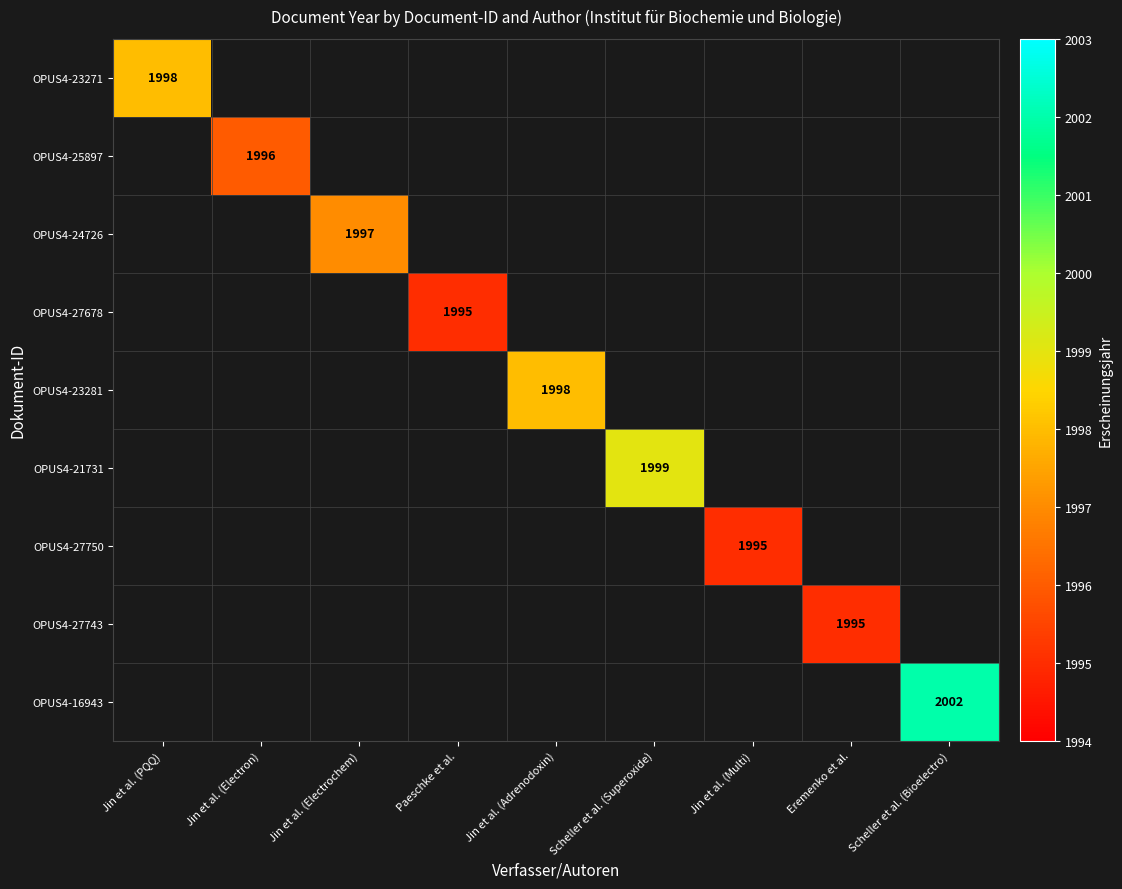

What is the greatest value displayed?

2002.0